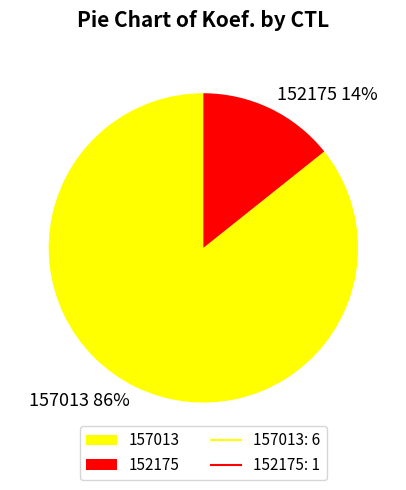

How many slices are in this pie chart?

2